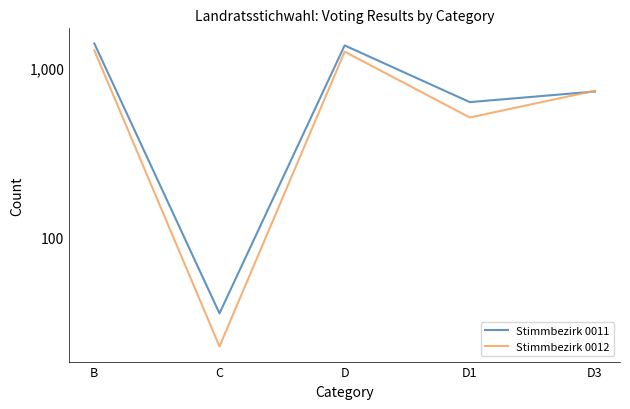

Rank the series by their maximum value, from lowest to highest.

Stimmbezirk 0012, Stimmbezirk 0011